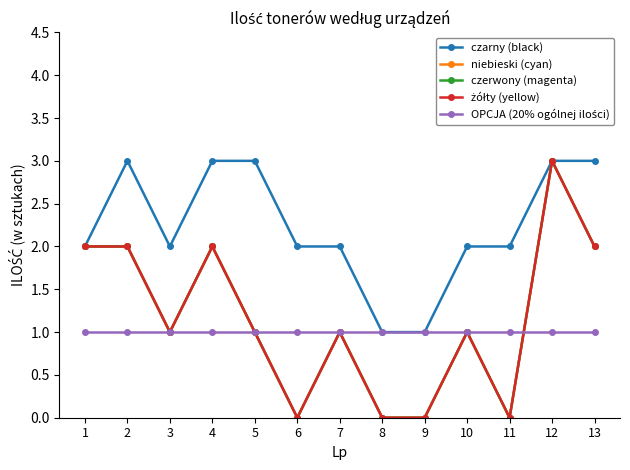

What is the difference between the czerwony (magenta) values at 9 and 13?

2